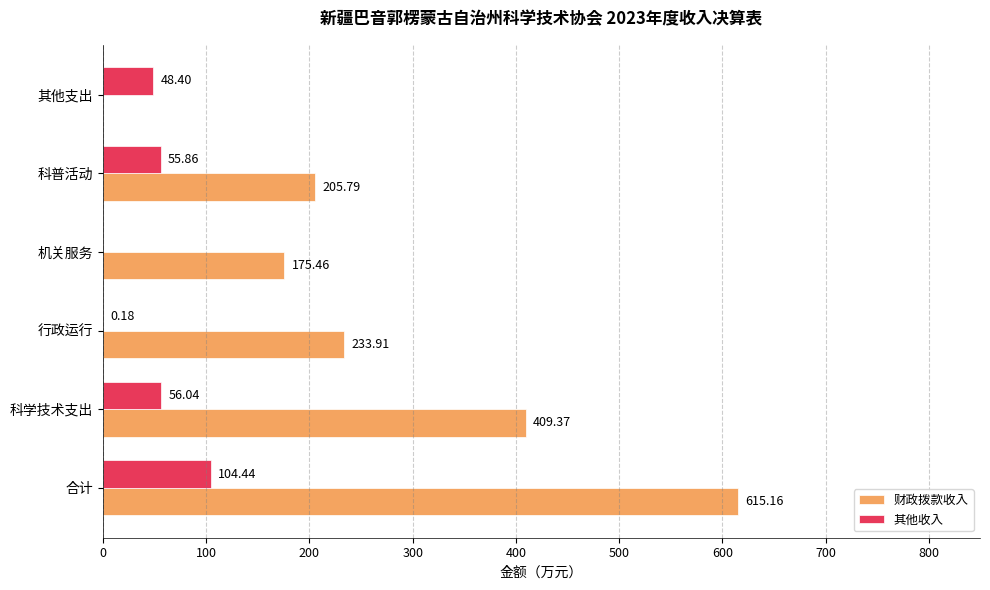

Which series changed the most between 科学技术支出 and 机关服务?

财政拨款收入